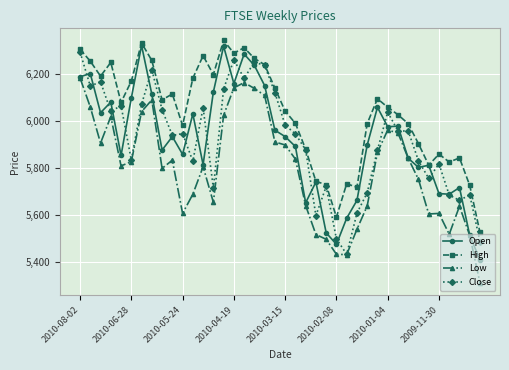

Which series has the largest total across all categories?

High